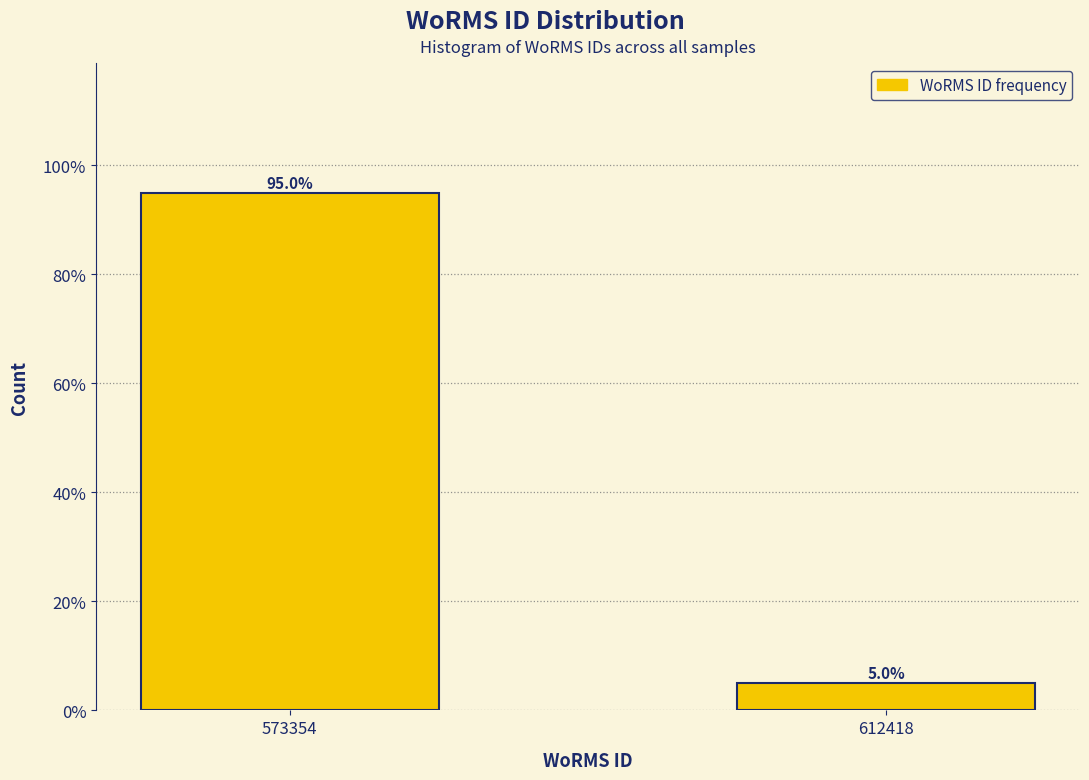

Reading right to left, what are all the values shown in this chart?

612418=5	573354=95